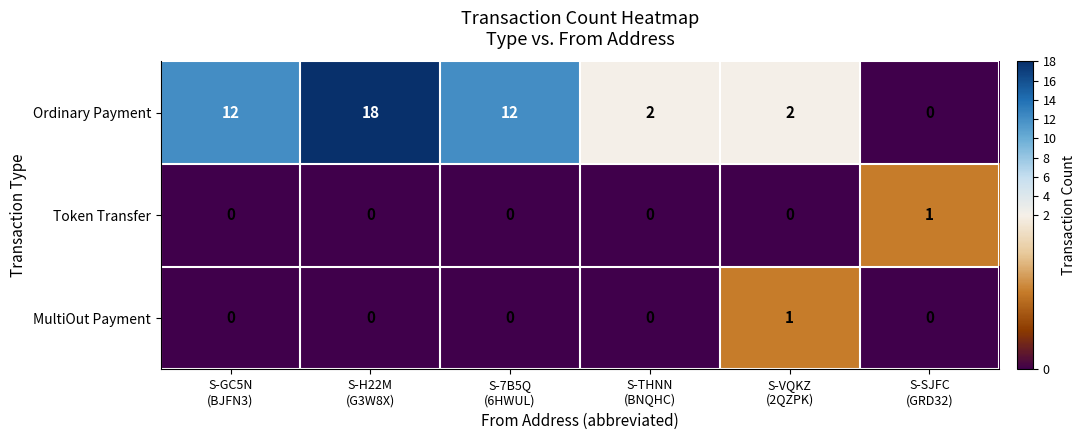

Which series changed the most between S-H22M
(G3W8X) and S-SJFC
(GRD32)?

Ordinary Payment